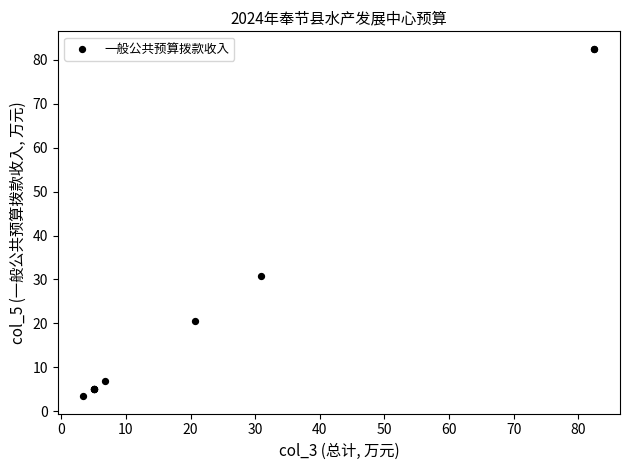

What Y value in the scatter plot is closest to 42?

30.8